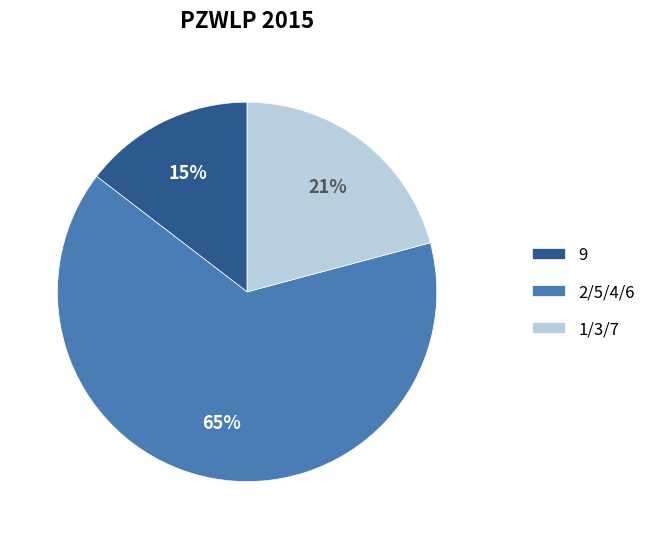

Between 1/3/7 and 2/5/4/6, which is larger?

2/5/4/6